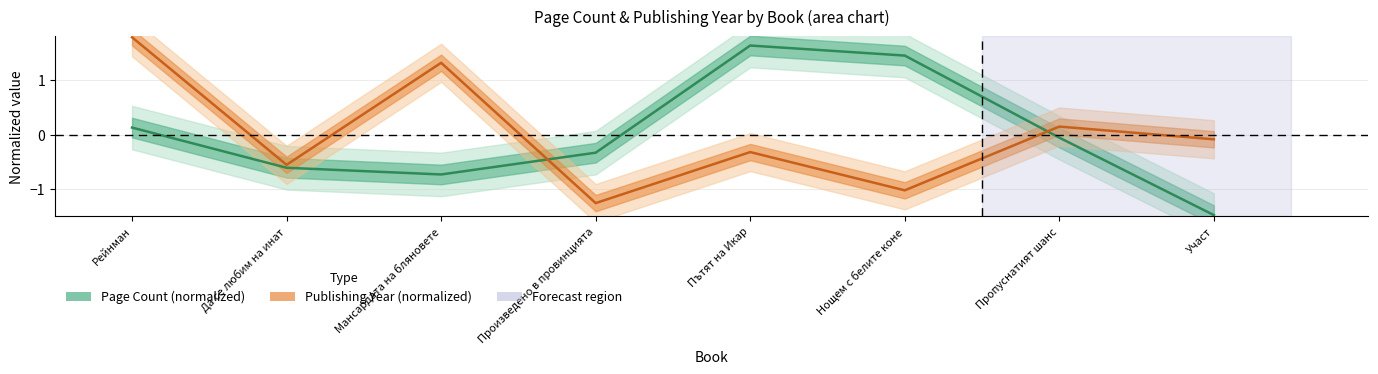

Where does the Publishing Year (normalized) series first go above 0?

Рейнман